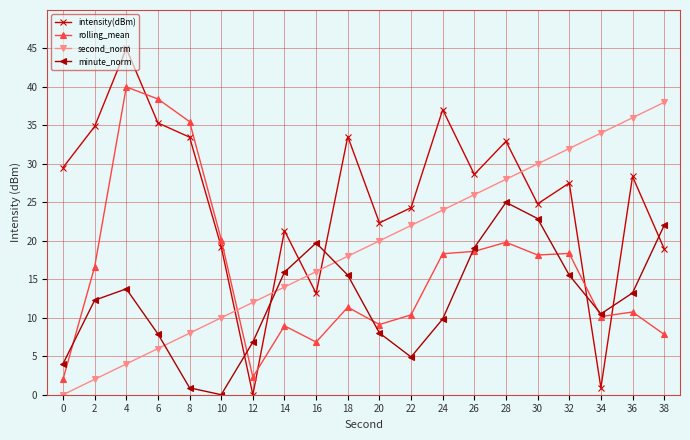

Is it true that intensity(dBm) equals 6.8 at 16?

False